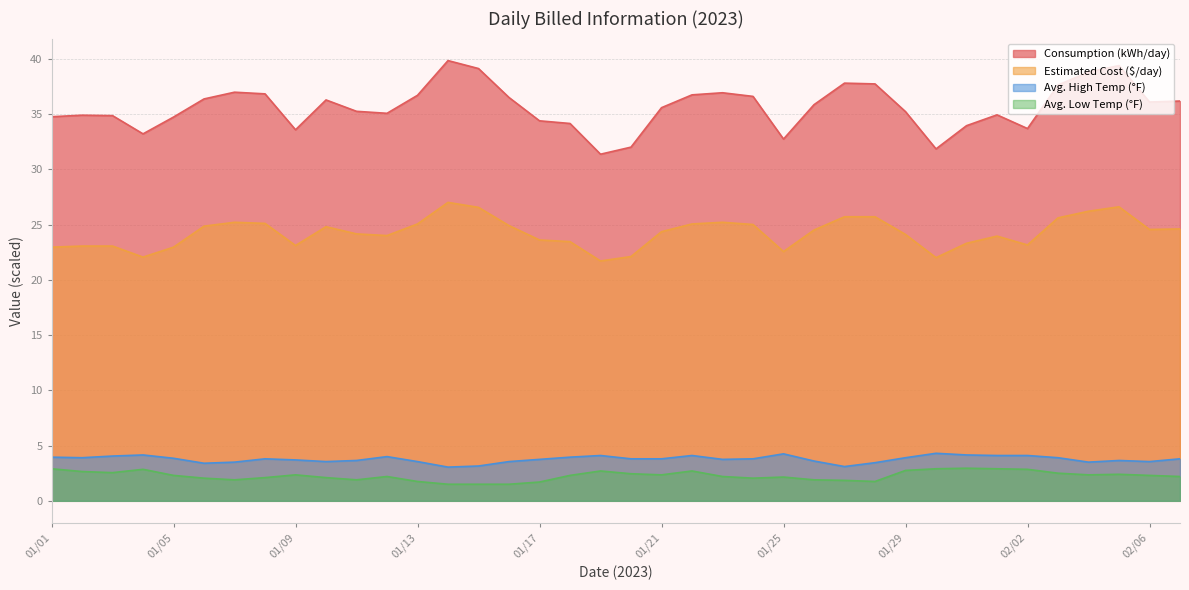

Rank the series at 01/10 from lowest to highest value.

Avg. Low Temp (°F), Avg. High Temp (°F), Estimated Cost ($/day), Consumption (kWh/day)